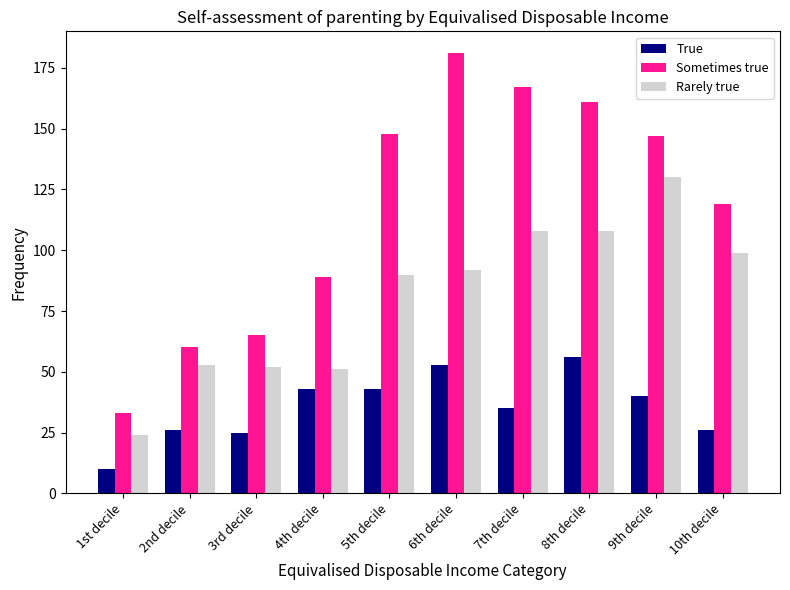

What is the total value across all series at 1st decile?

67